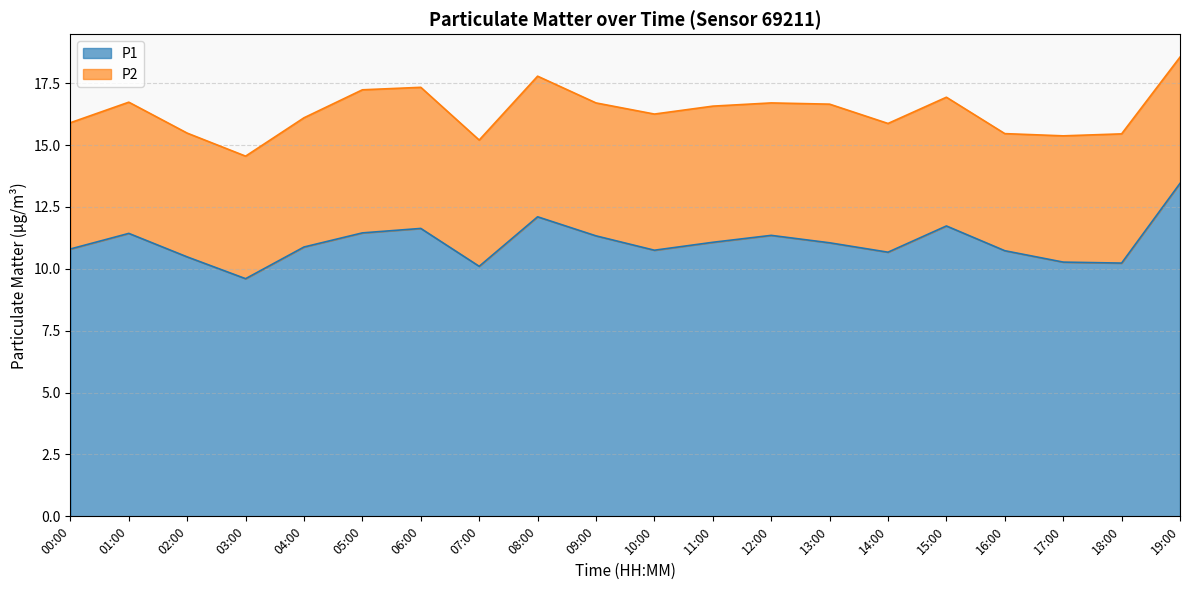

Between 00:00 and 04:00, which is larger?

04:00